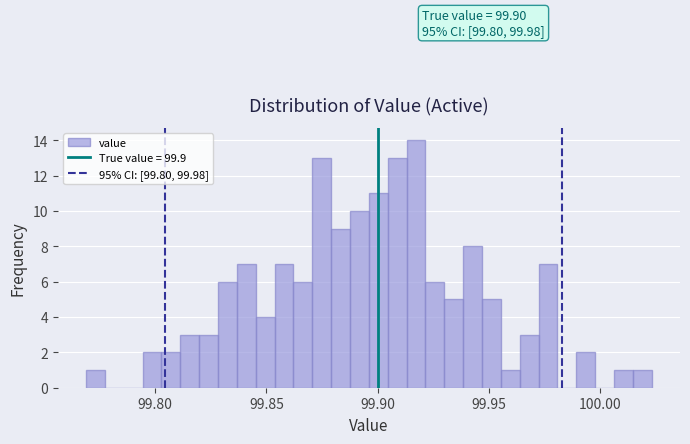

Read against the x-axis, roughly where is the centre of the tallest bar?

99.915